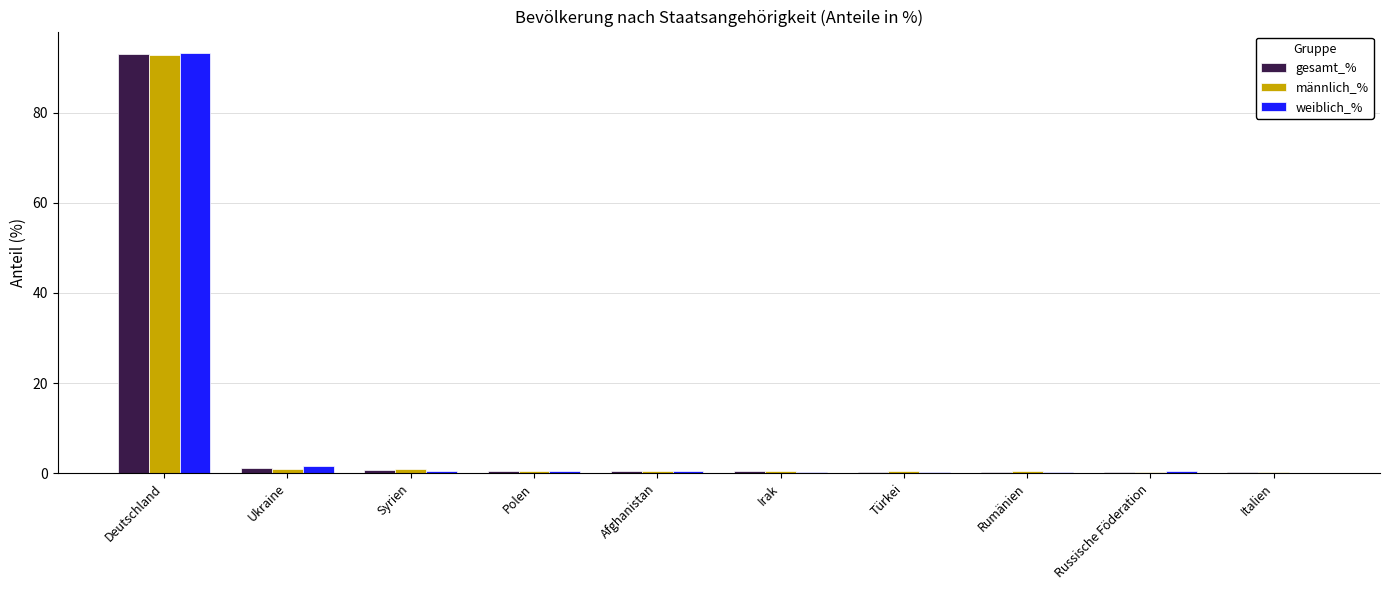

What is the greatest value displayed?

93.3